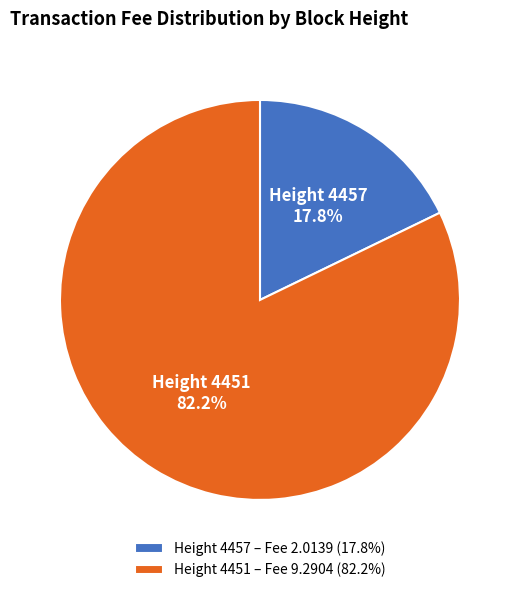

Between Height 4457 – Fee 2.0139 (17.8%) and Height 4451 – Fee 9.2904 (82.2%), which is larger?

Height 4451 – Fee 9.2904 (82.2%)